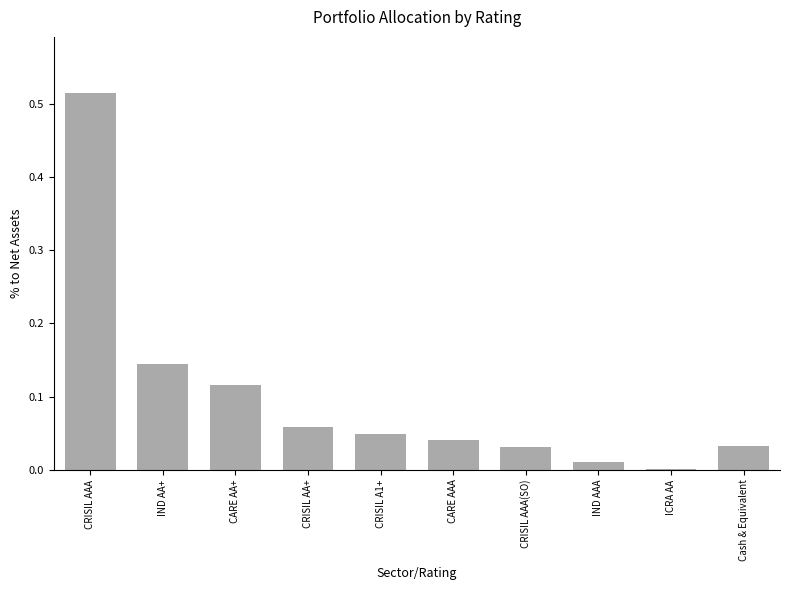

True or false: the data shows 0.1 at CARE AAA.

False